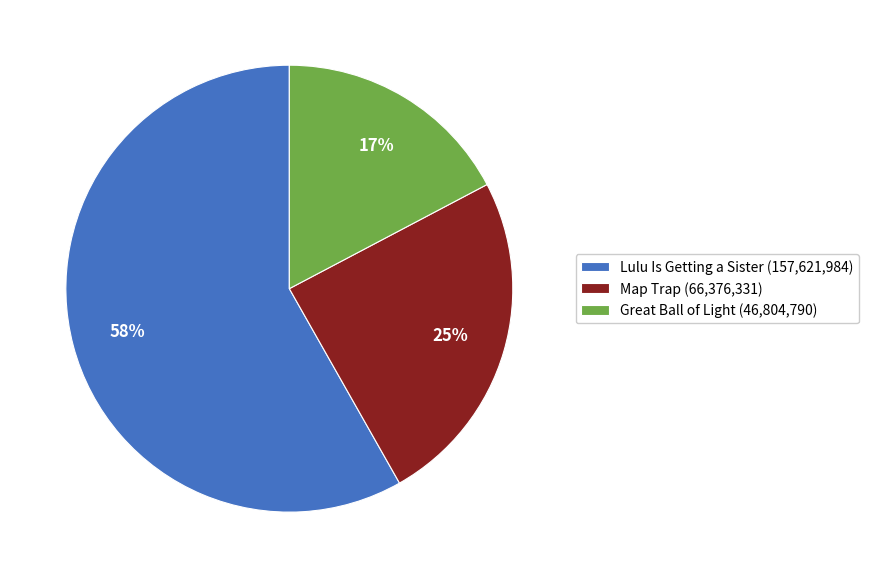

Count the number of slices in the pie.

3